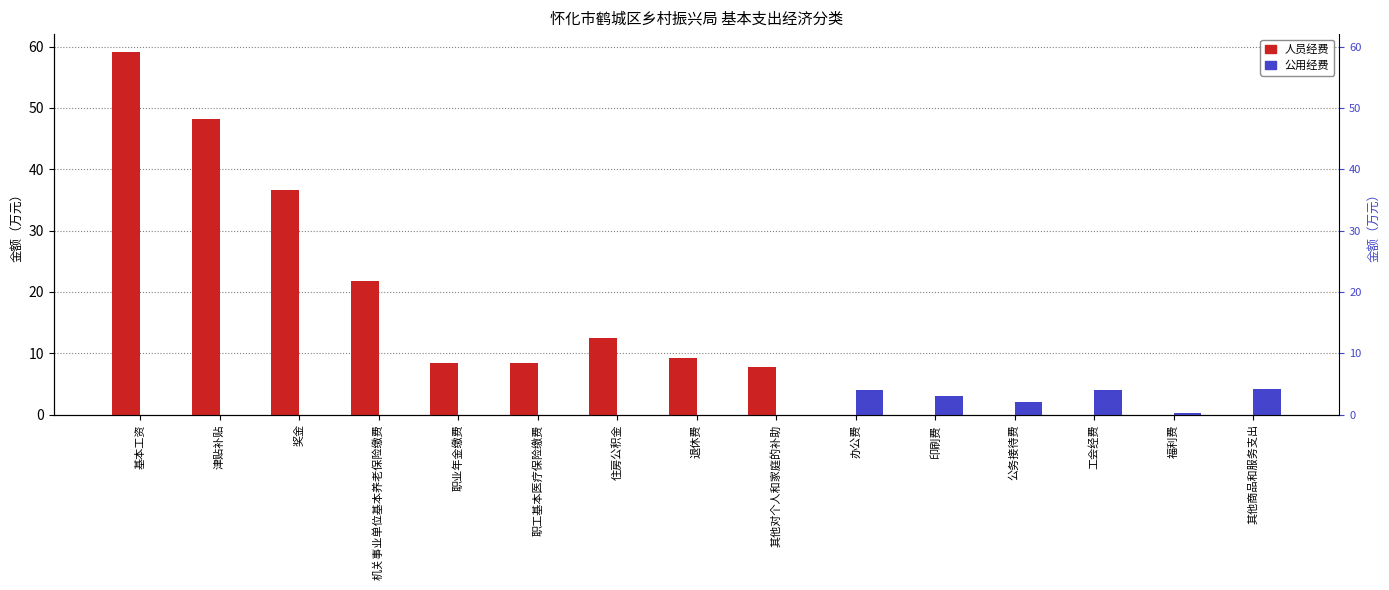

At how many categories does at least one series exceed 38?

2